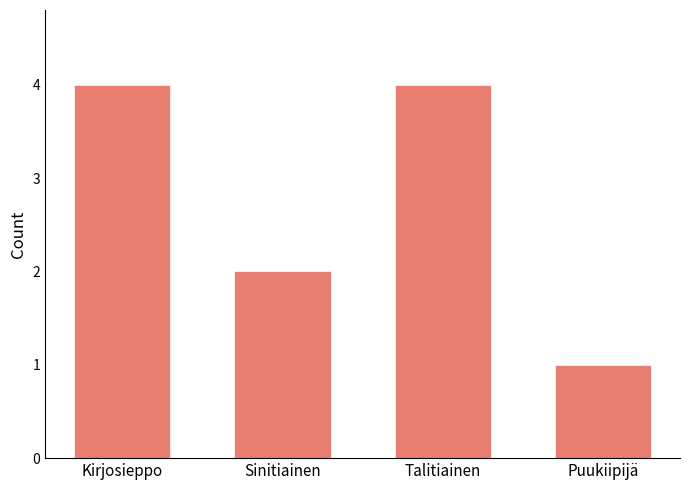

What is the label of the 2nd bar from the right?

Talitiainen